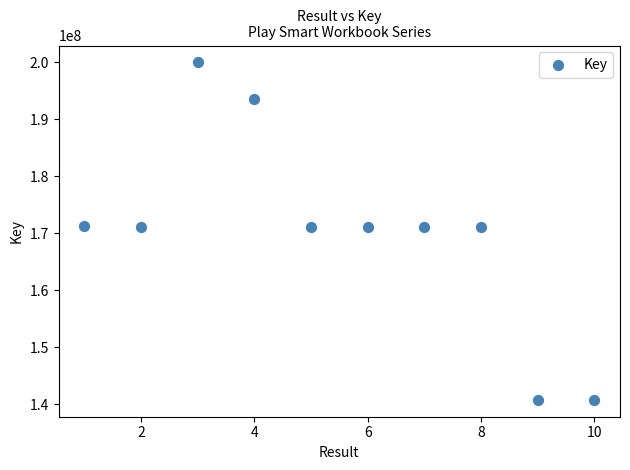

What is the average X value?

6